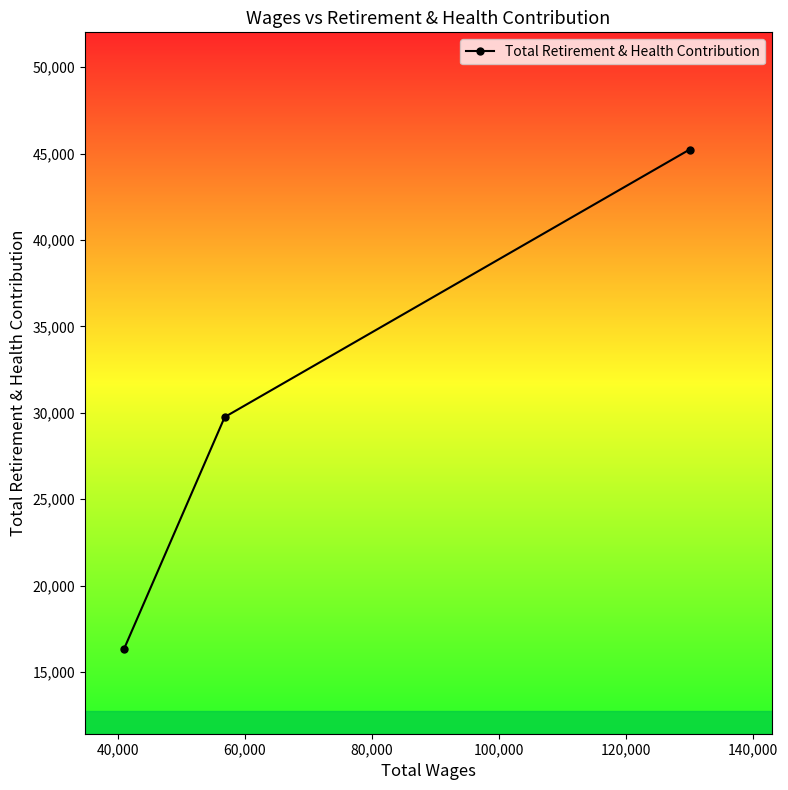

Reading left to right, extract all data points from this chart.

16330	29759	45237